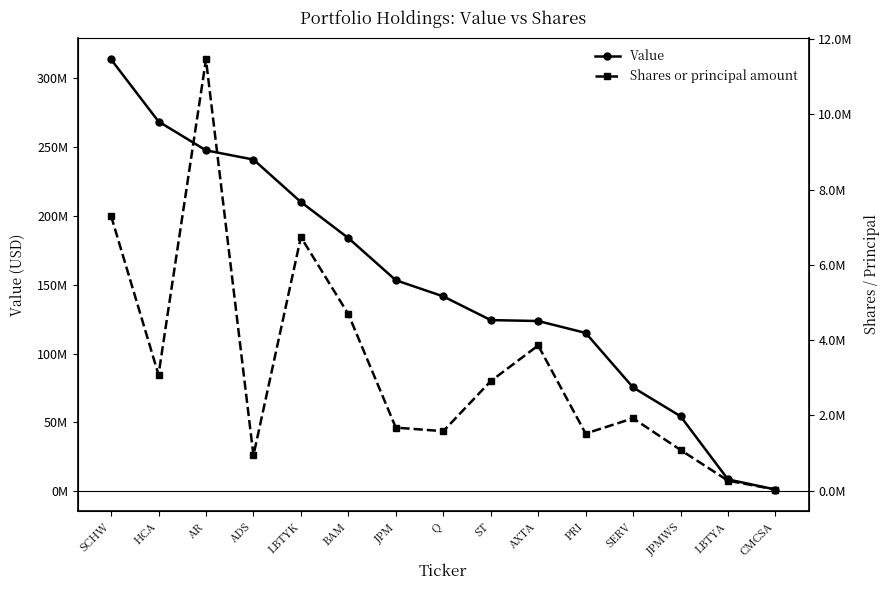

At which category does the chart reach its peak across all series?

SCHW